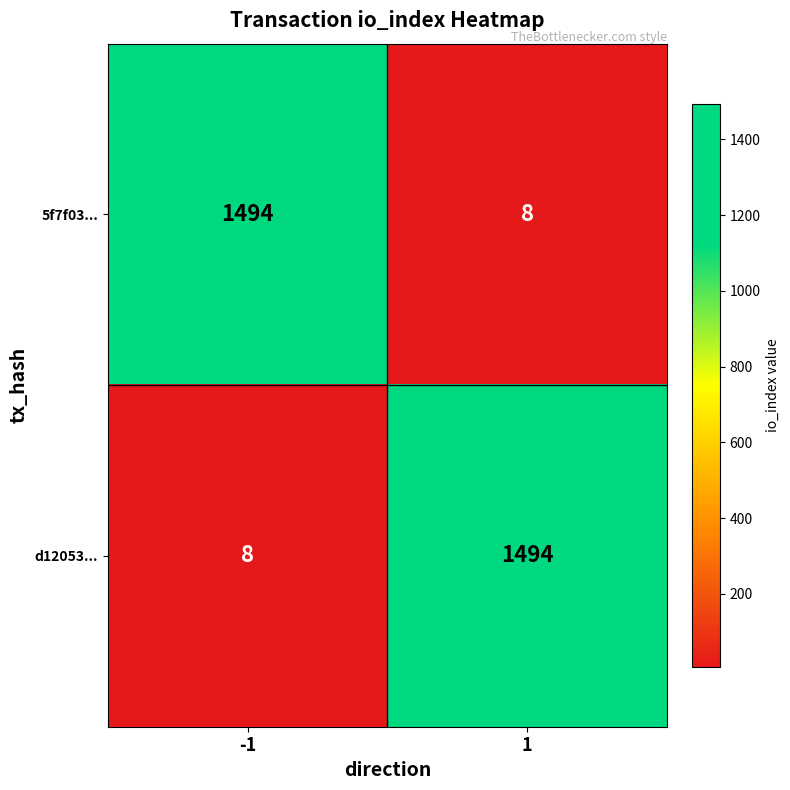

What is the difference between the d12053... values at -1 and 1?

1486